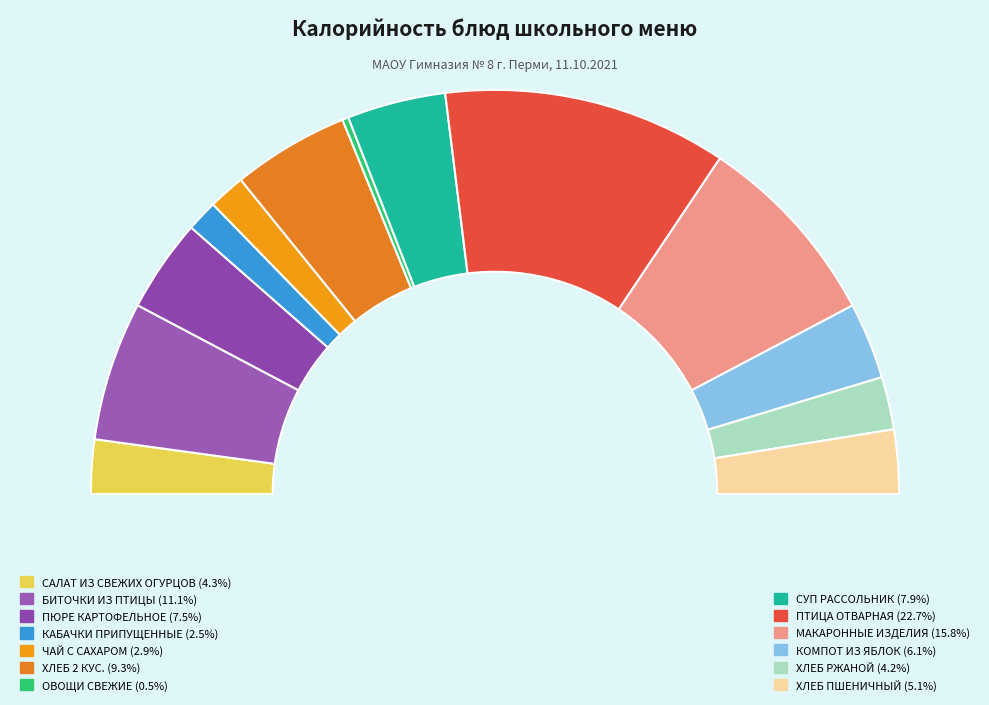

To the nearest percent, what is the combined percentage of КАБАЧКИ ПРИПУЩЕННЫЕ and ПЮРЕ КАРТОФЕЛЬНОЕ?

10%